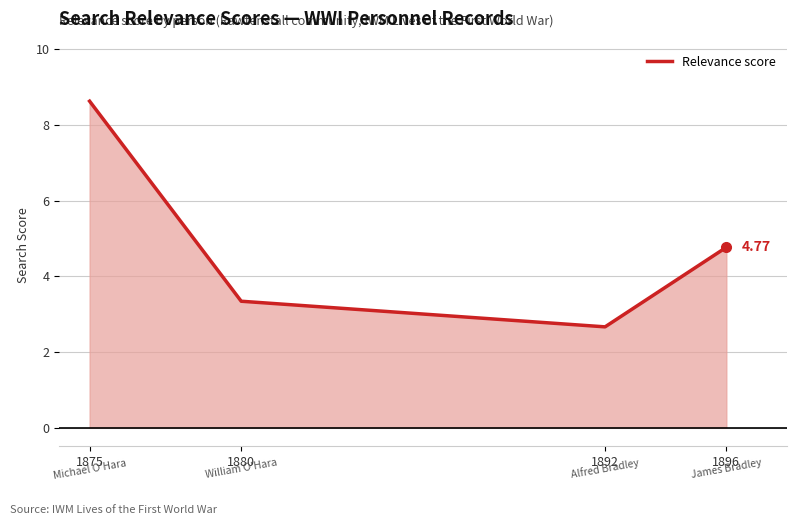

What is the sum of all values?

19.4